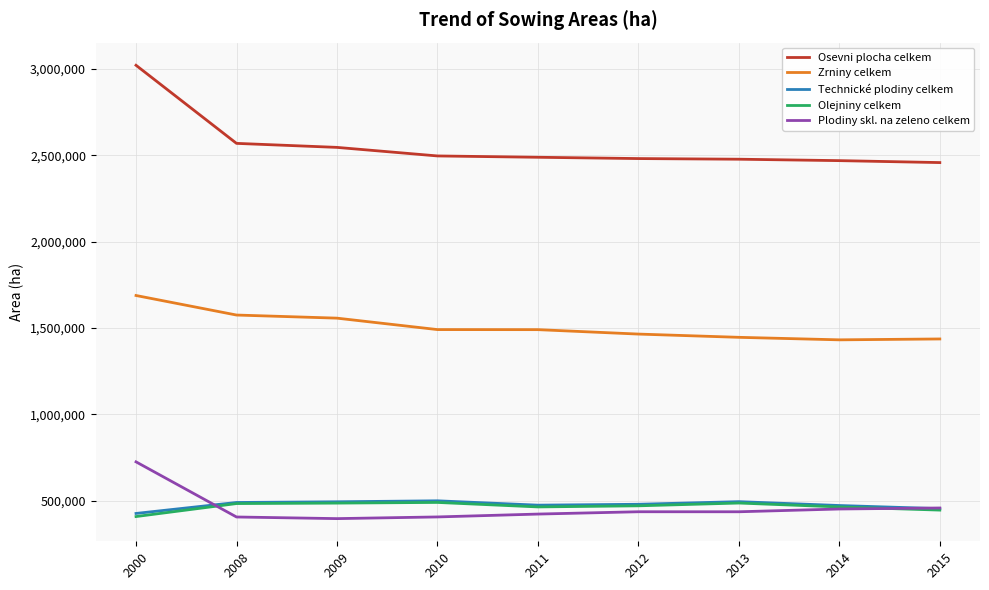

Which series has the widest spread of values?

Osevni plocha celkem